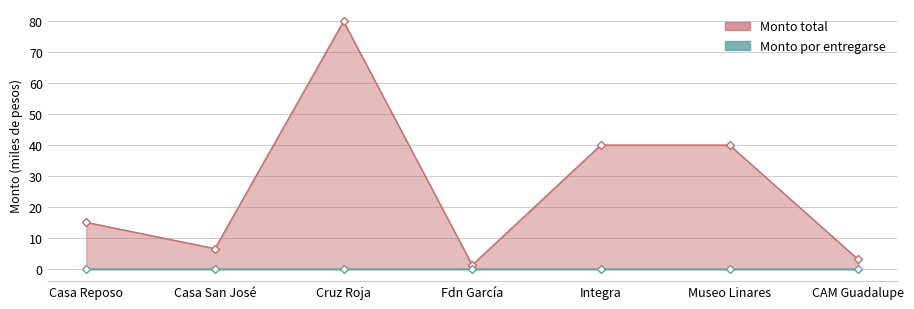

How many distinct data groups are displayed?

2